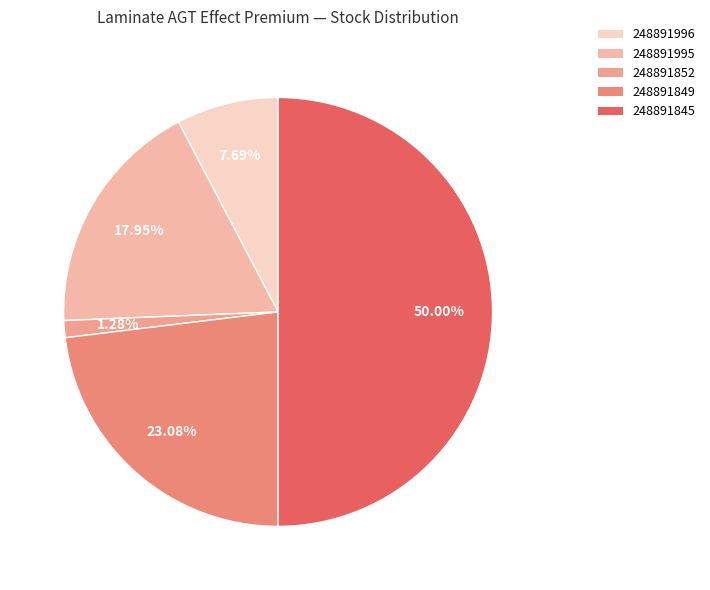

What portion of the pie excludes 248891852?

98.7%